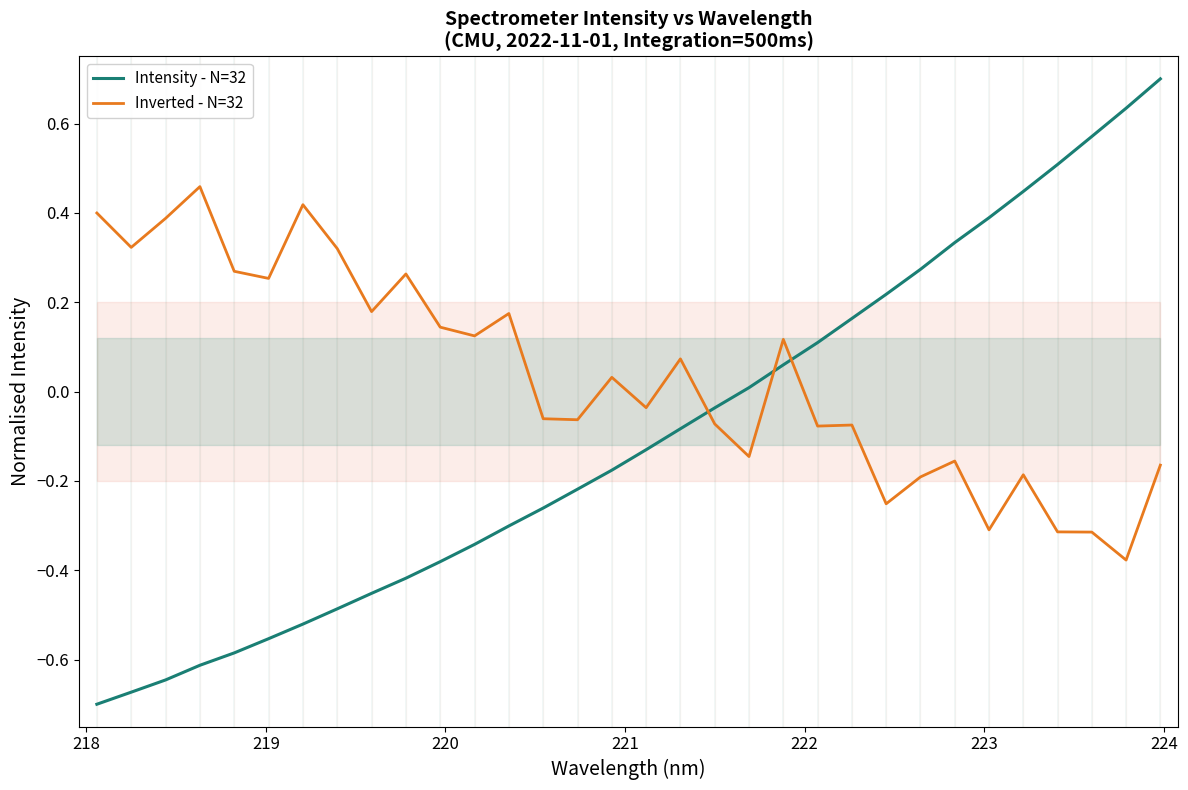

How many data points does each series have?

32